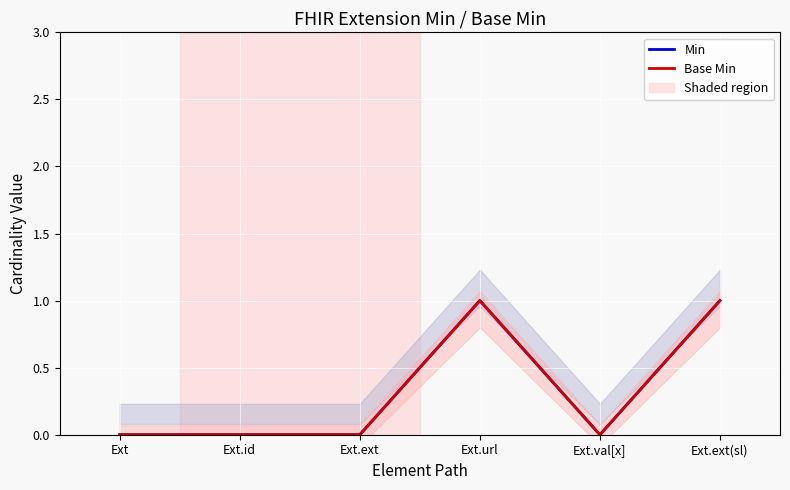

Between Ext.ext and Ext.val[x], which series saw the biggest shift?

Min